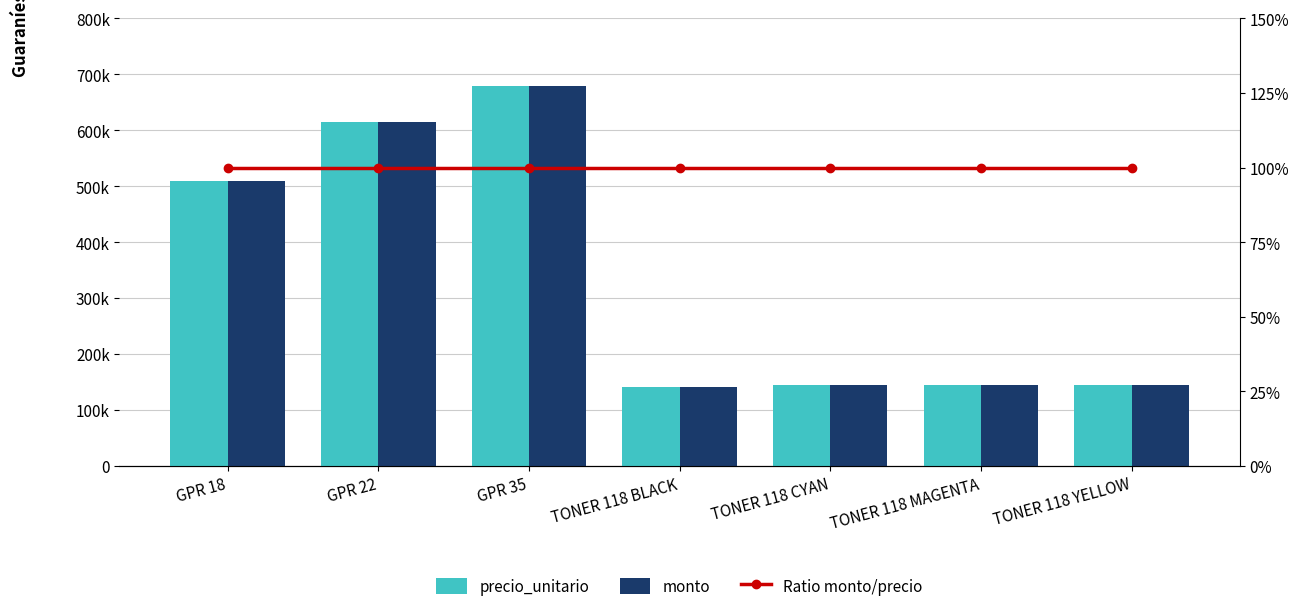

List the labels in order of monto value, largest first.

GPR 35, GPR 22, GPR 18, TONER 118 CYAN, TONER 118 MAGENTA, TONER 118 YELLOW, TONER 118 BLACK